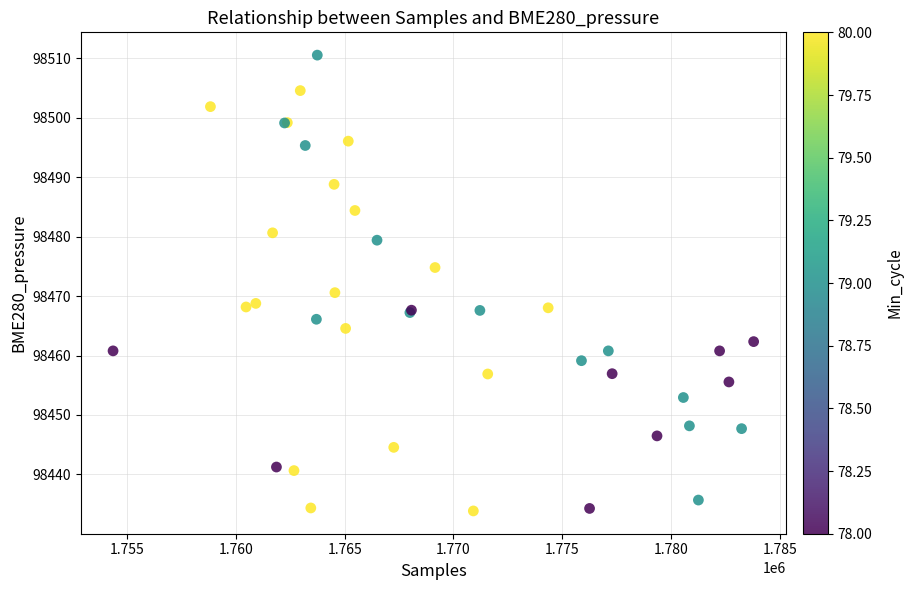

What Y value in the scatter plot is closest to 98472?

98470.6